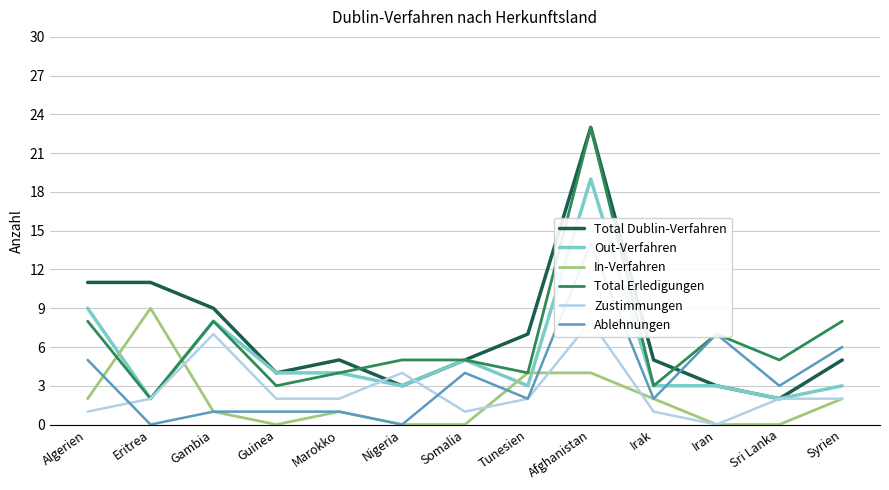

List the labels in order of Total Erledigungen value, smallest first.

Eritrea, Guinea, Irak, Marokko, Tunesien, Nigeria, Somalia, Sri Lanka, Iran, Algerien, Gambia, Syrien, Afghanistan